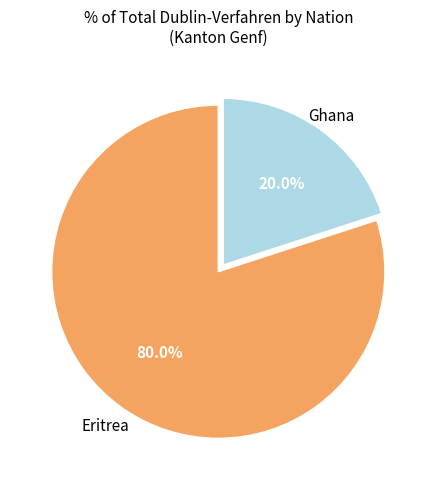

Does any single category account for the majority?

Yes